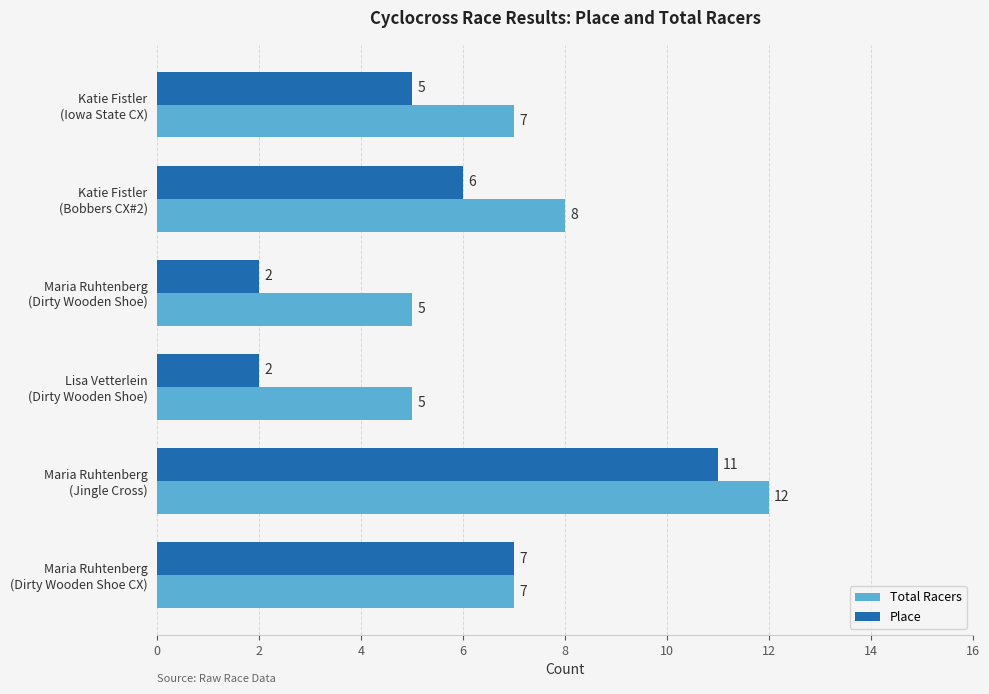

What is the highest value of the Place series?

11